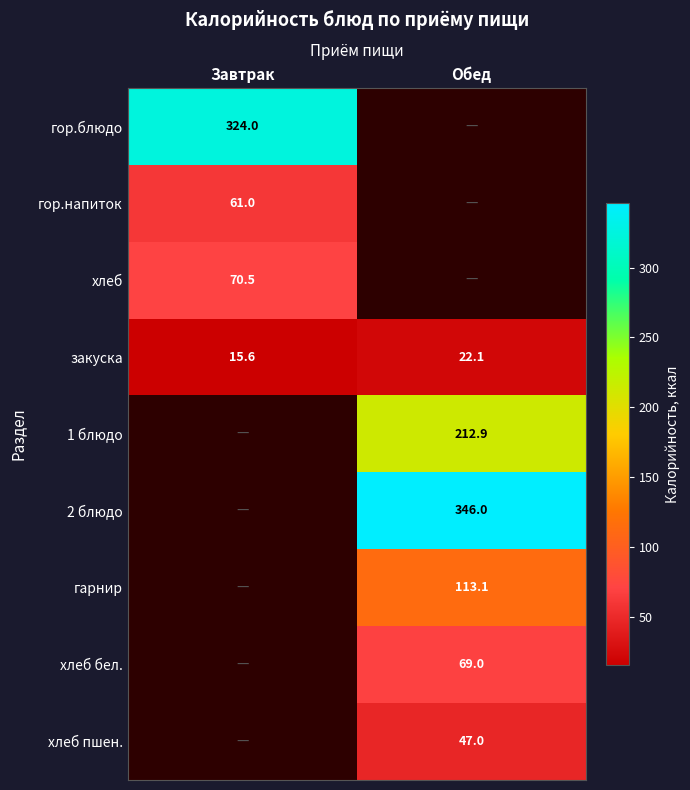

True or false: 2 блюдо has a value of 346.0 at Обед.

True